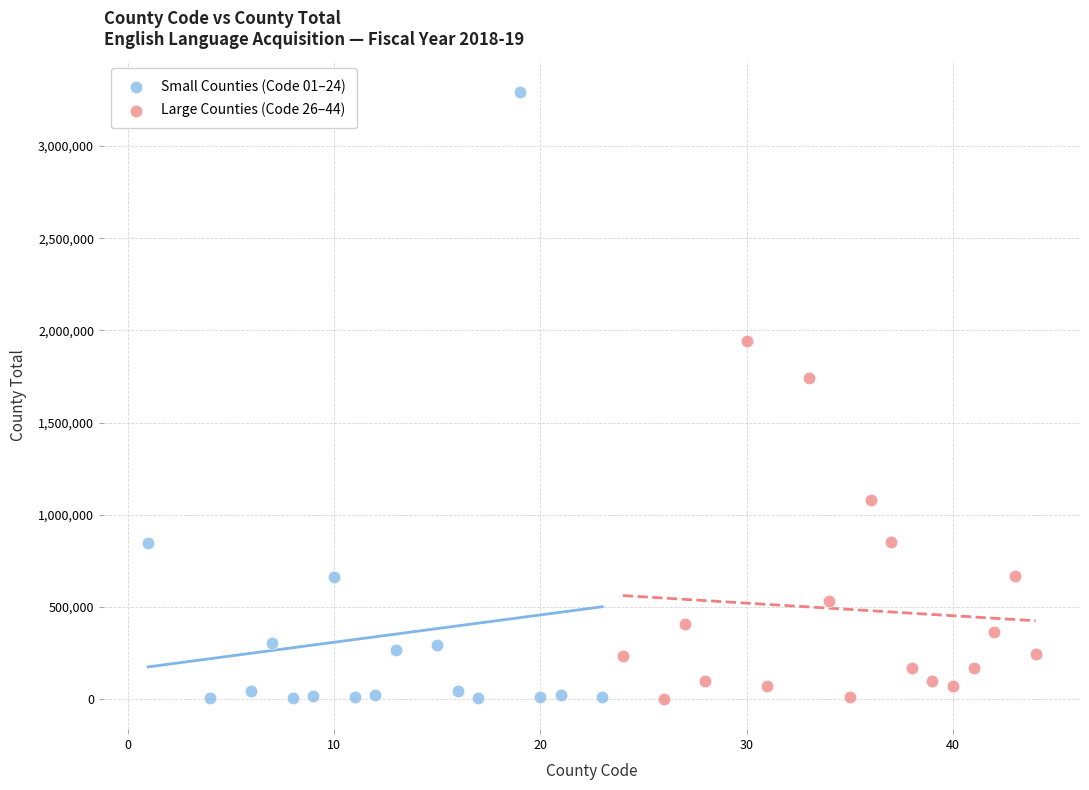

Which series has the largest Y range (max minus min)?

Small Counties (Code 01–24)